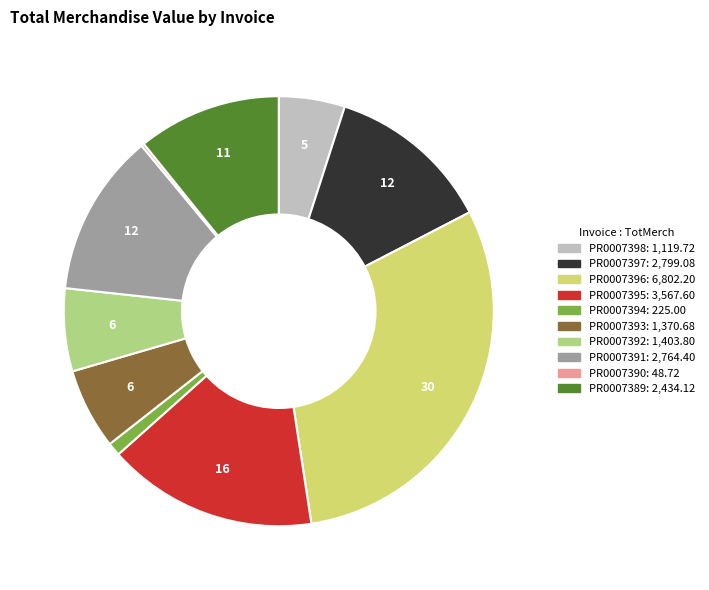

Does PR0007396 account for over 50% of the chart?

No